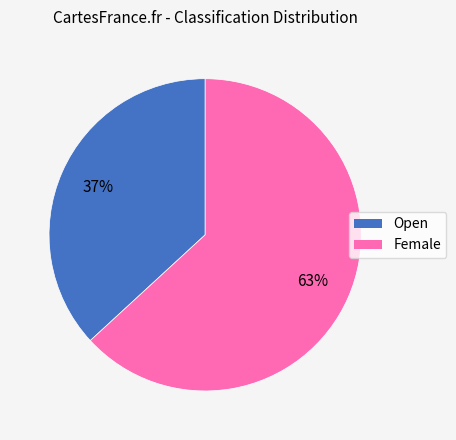

How many segments does this pie chart have?

2